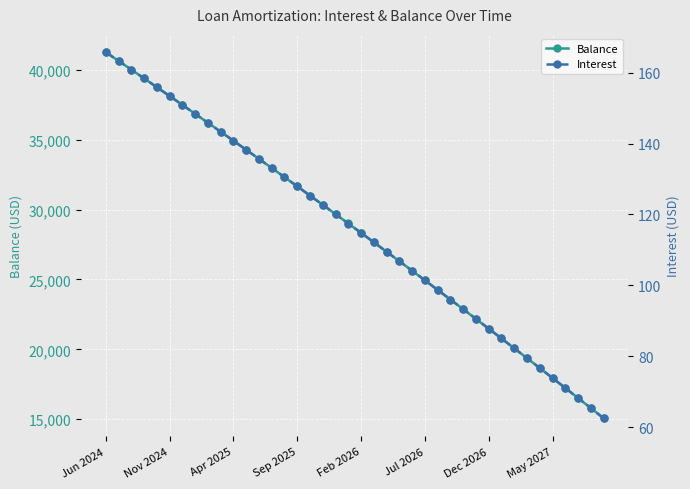

How many data points in Balance are less than 29002?

20